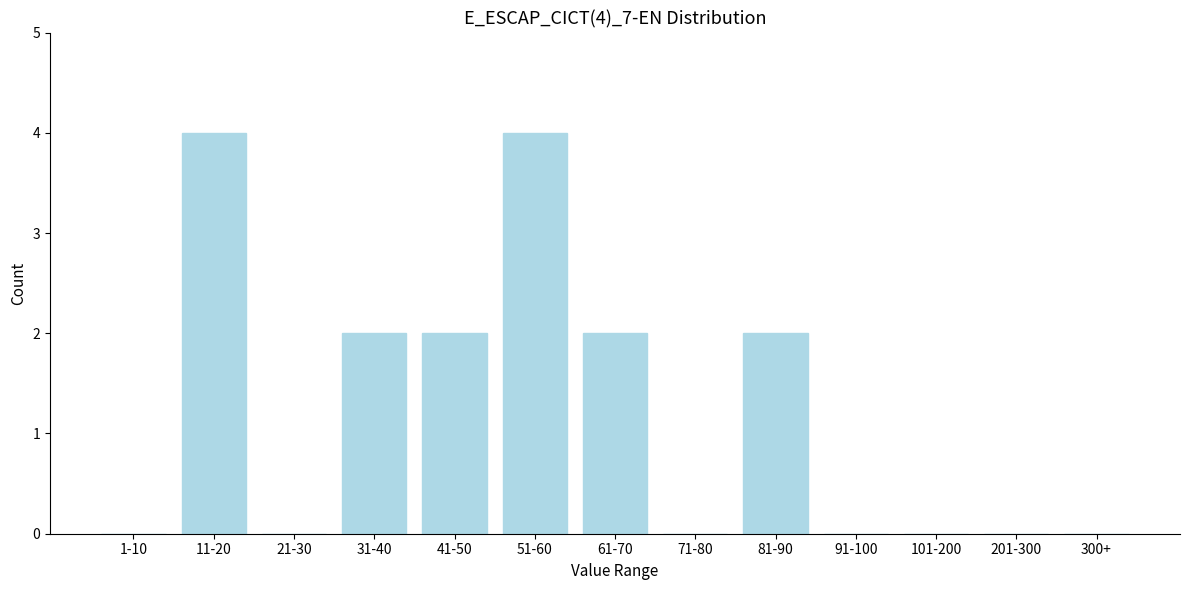

Reading left to right, extract all data points from this chart.

1-10=0	11-20=4	21-30=0	31-40=2	41-50=2	51-60=4	61-70=2	71-80=0	81-90=2	91-100=0	101-200=0	201-300=0	300+=0